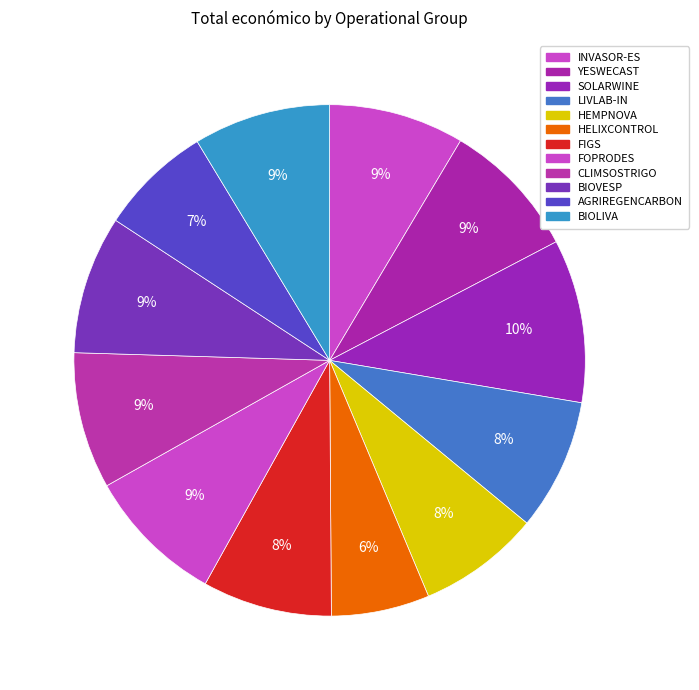

To the nearest percent, what is the average slice percentage?

8%